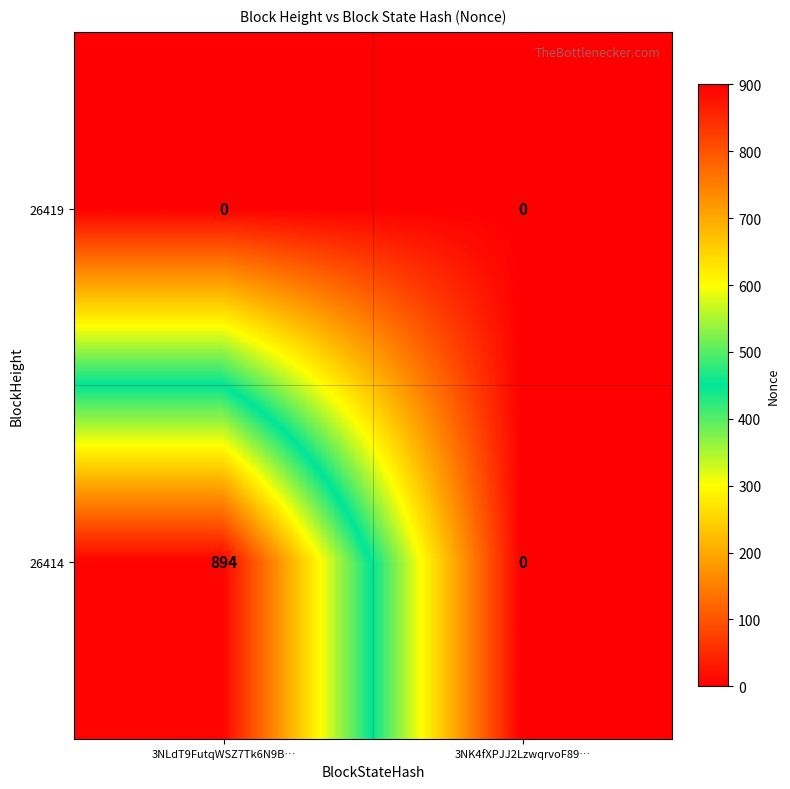

Which series has the largest range (max minus min)?

26414